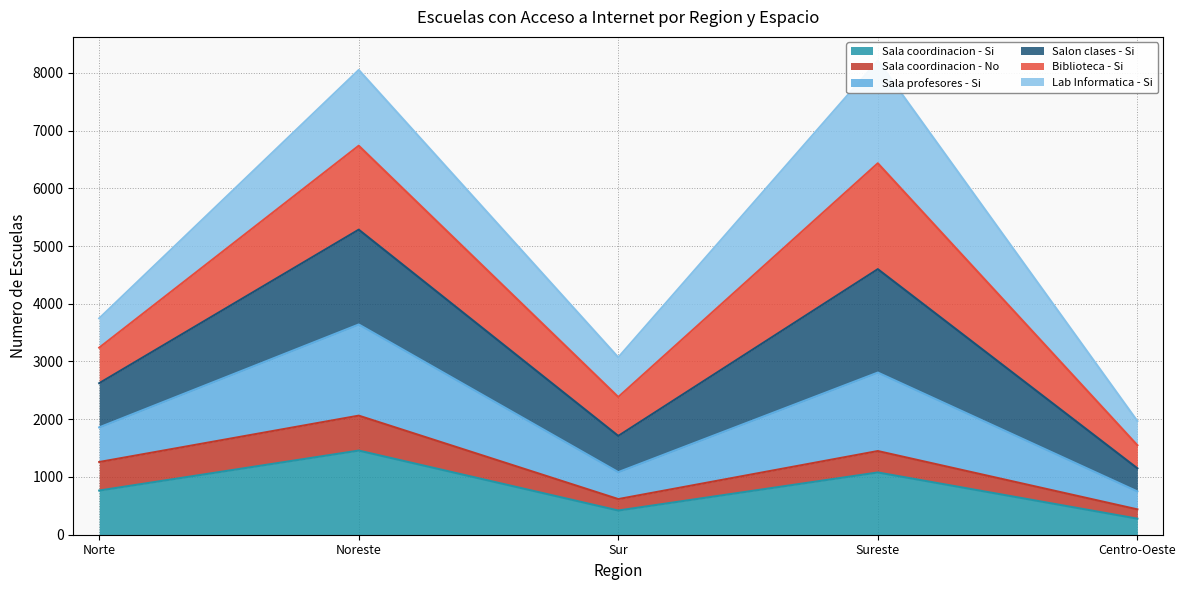

What is the highest value of the Sala coordinacion - Si series?

1457